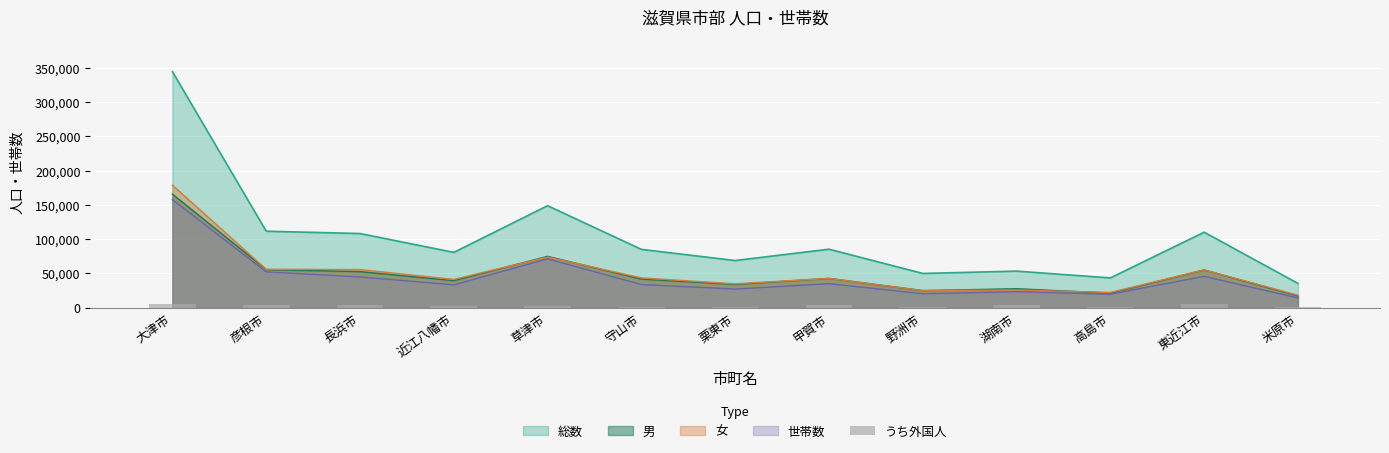

What is the label of the 8th bar from the left?

甲賀市